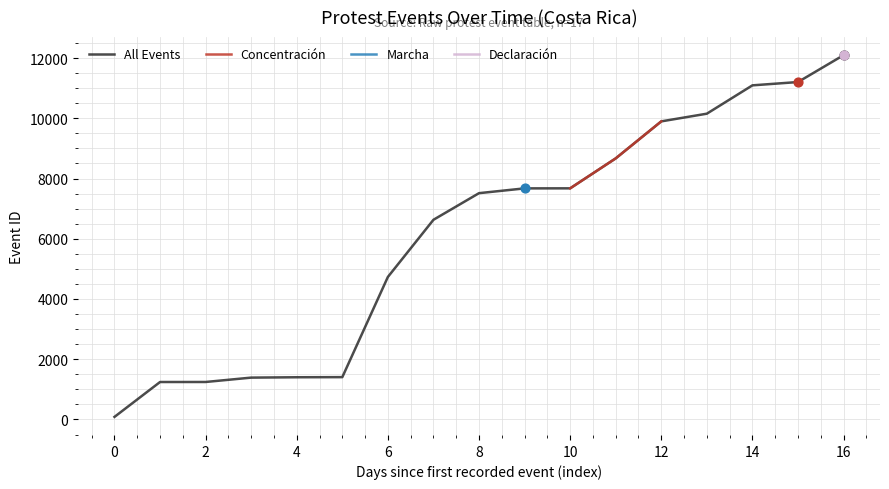

Is the value of Concentración at 16 greater than the value of Marcha at 11?

No